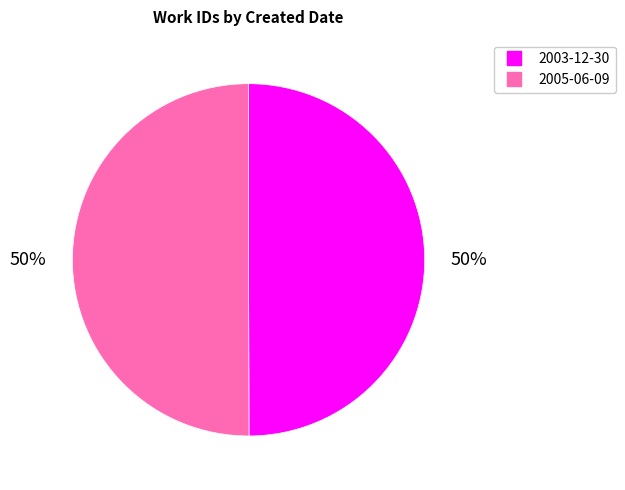

To the nearest percent, what portion does 2003-12-30 represent?

50%